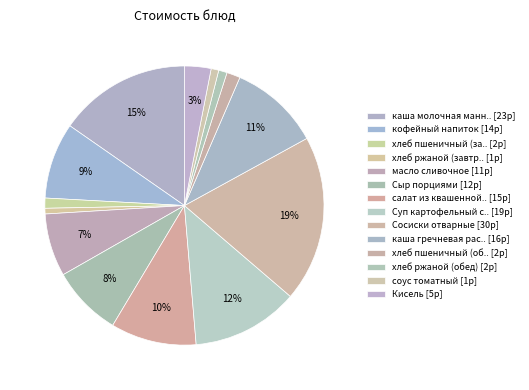

Count the number of slices in the pie.

14